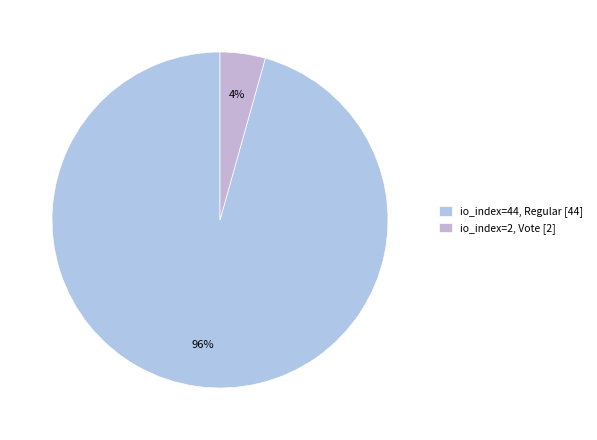

Count the number of slices in the pie.

2